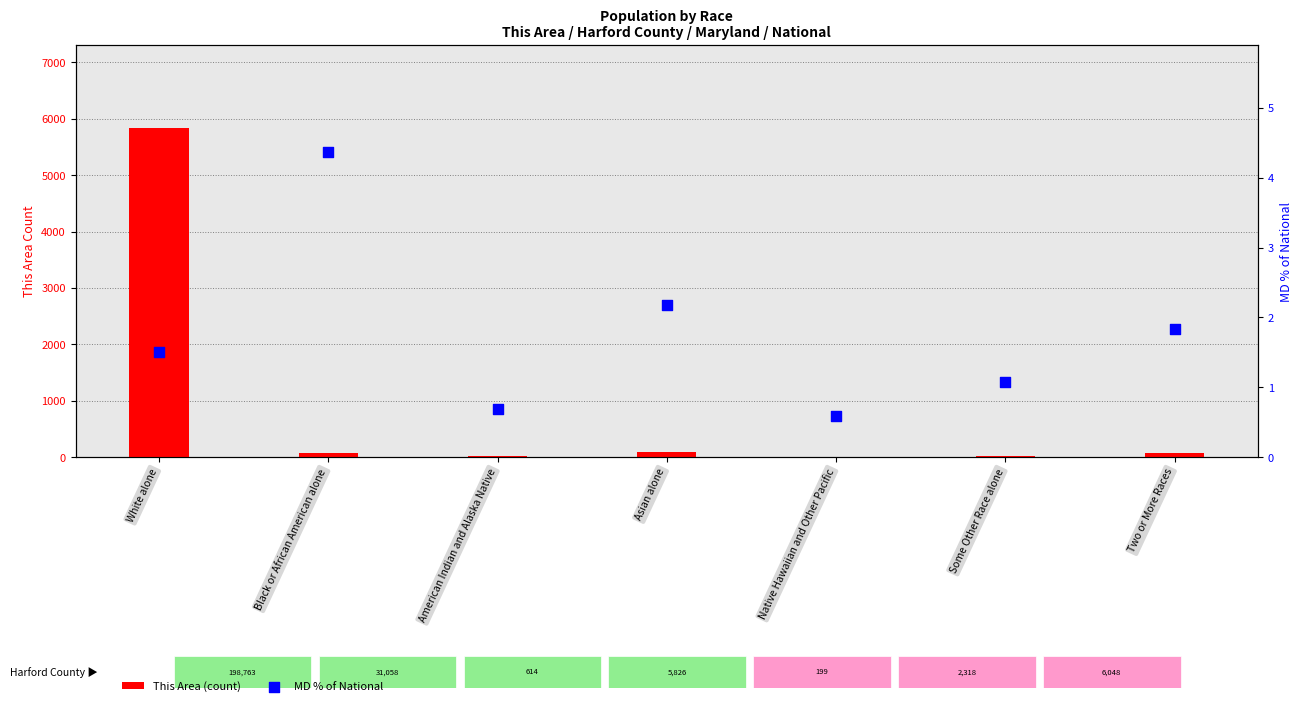

At how many categories does at least one series exceed 1549?

1